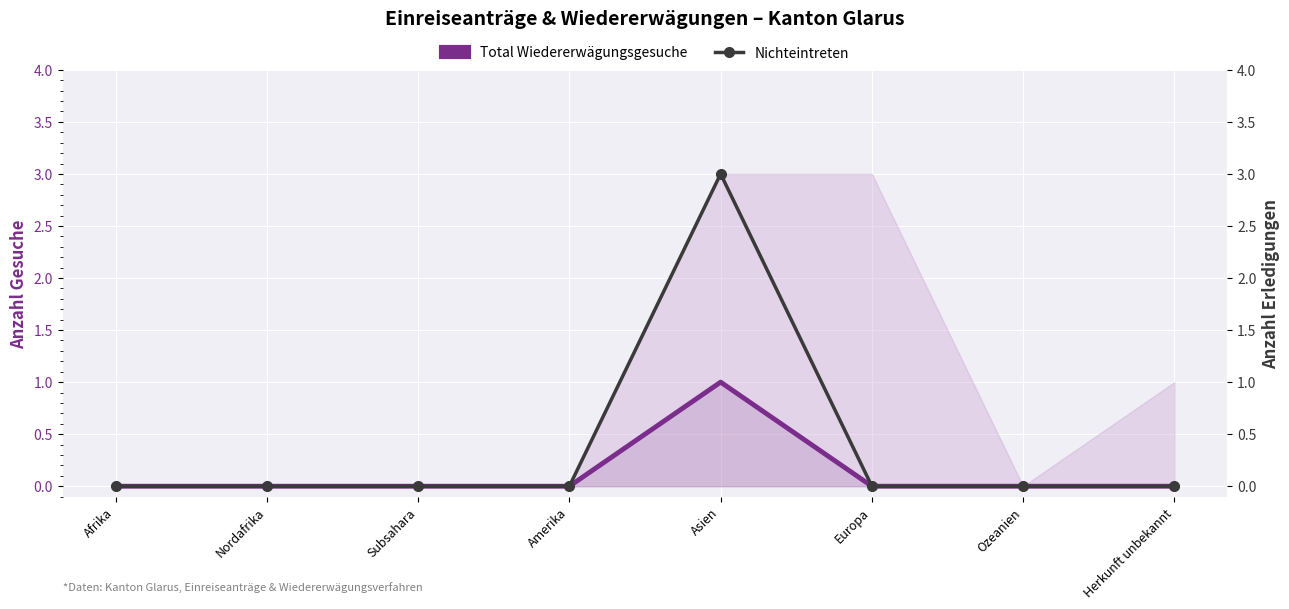

Where is Nichteintreten nearest to the value 1?

Afrika